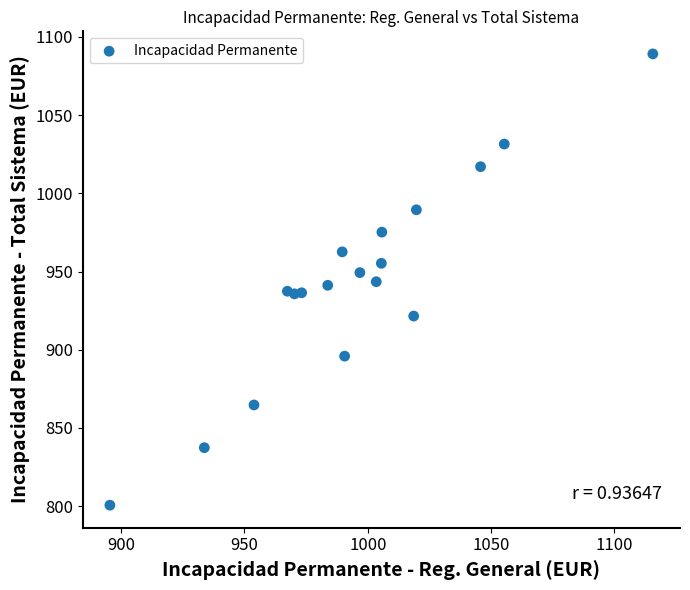

What is the range of Y values (max minus min)?

288.5